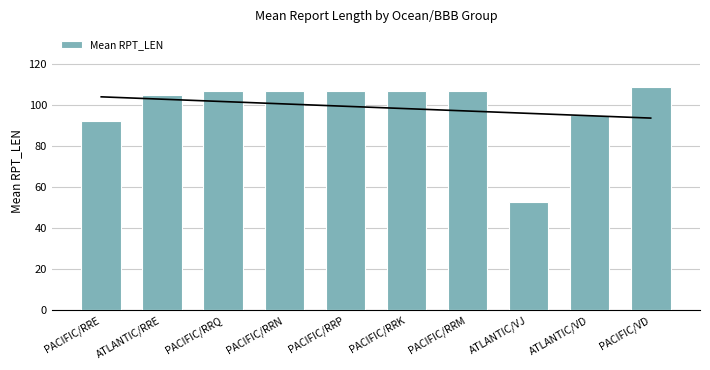

List the labels in order of value, largest first.

PACIFIC/VD, PACIFIC/RRQ, PACIFIC/RRN, PACIFIC/RRP, PACIFIC/RRK, PACIFIC/RRM, ATLANTIC/RRE, ATLANTIC/VD, PACIFIC/RRE, ATLANTIC/VJ